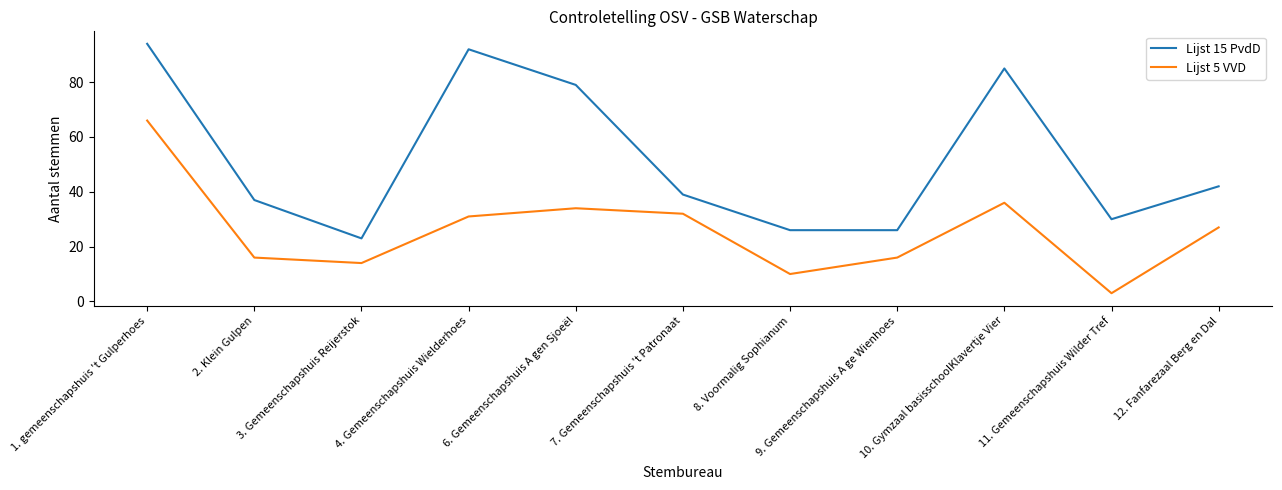

Which series has the largest range (max minus min)?

Lijst 15 PvdD